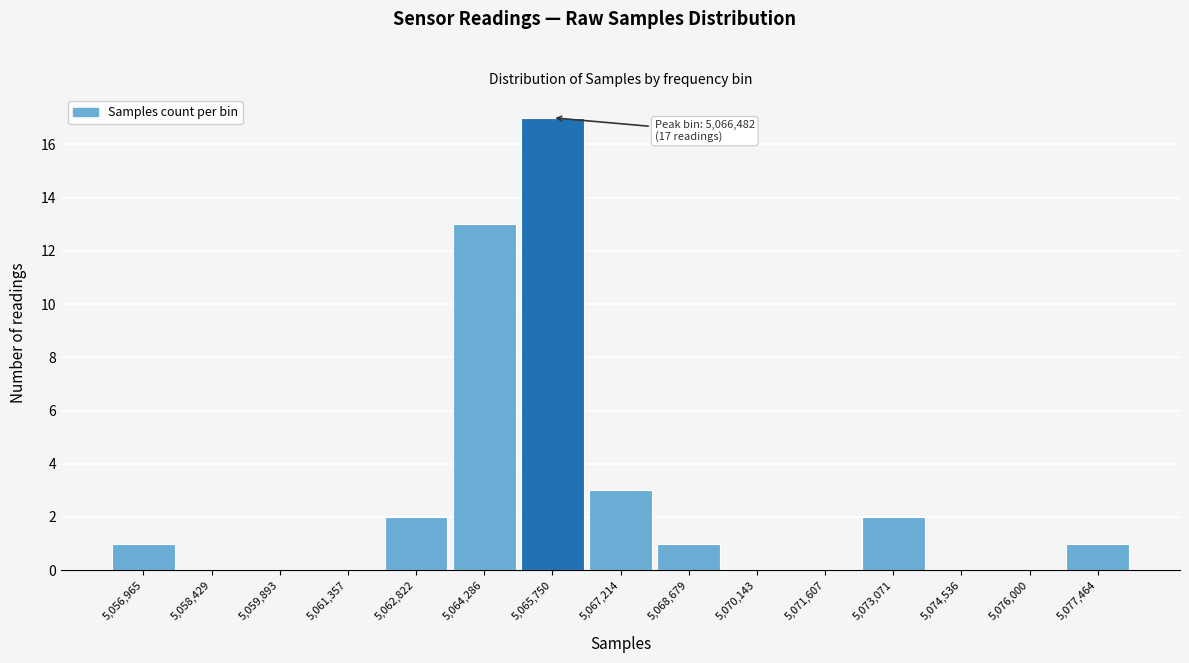

True or false: the data shows 1 at 5,062,822.

False